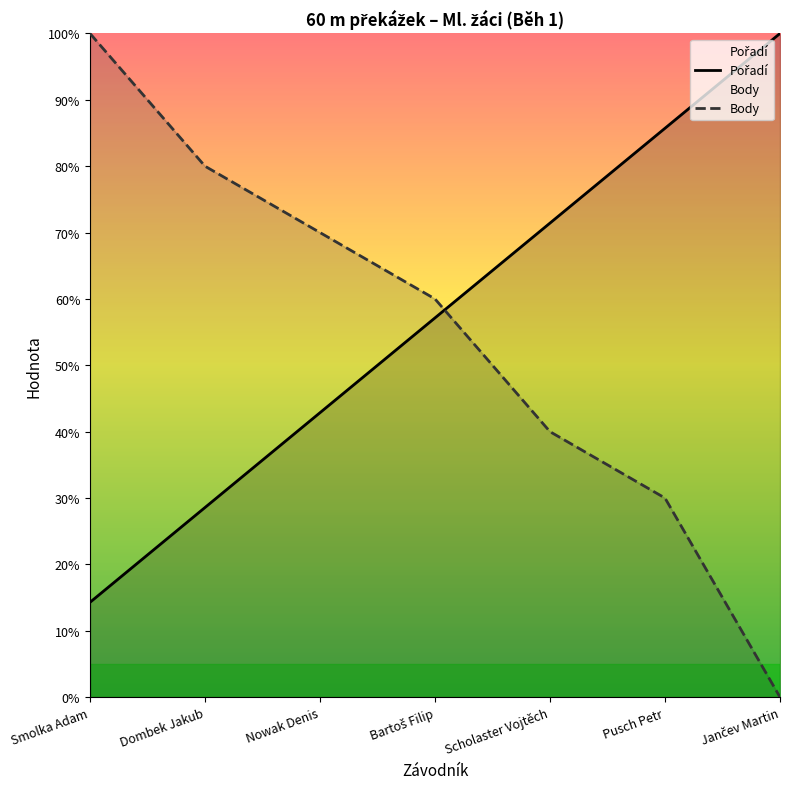

How many values in Body are above zero?

6